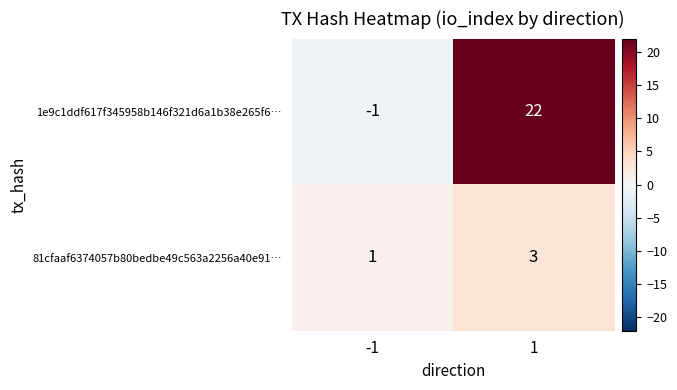

Rank the series by their average value, from highest to lowest.

1e9c1ddf617f345958b146f321d6a1b38e265f6…, 81cfaaf6374057b80bedbe49c563a2256a40e91…